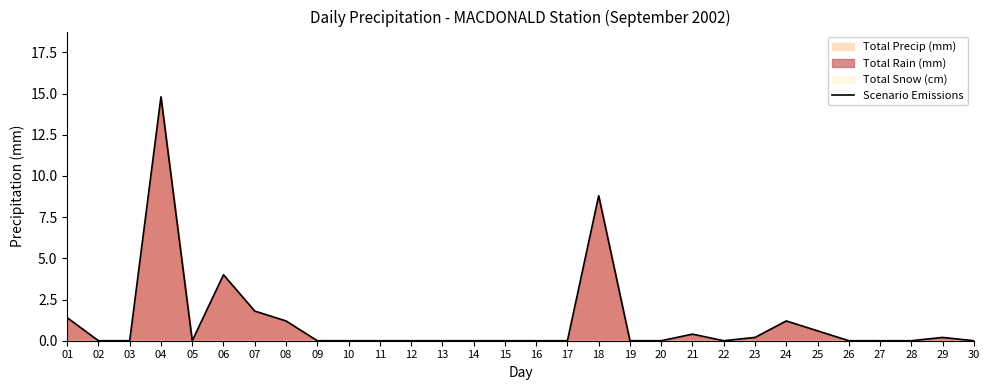

At which label does Scenario Emissions reach its peak?

04